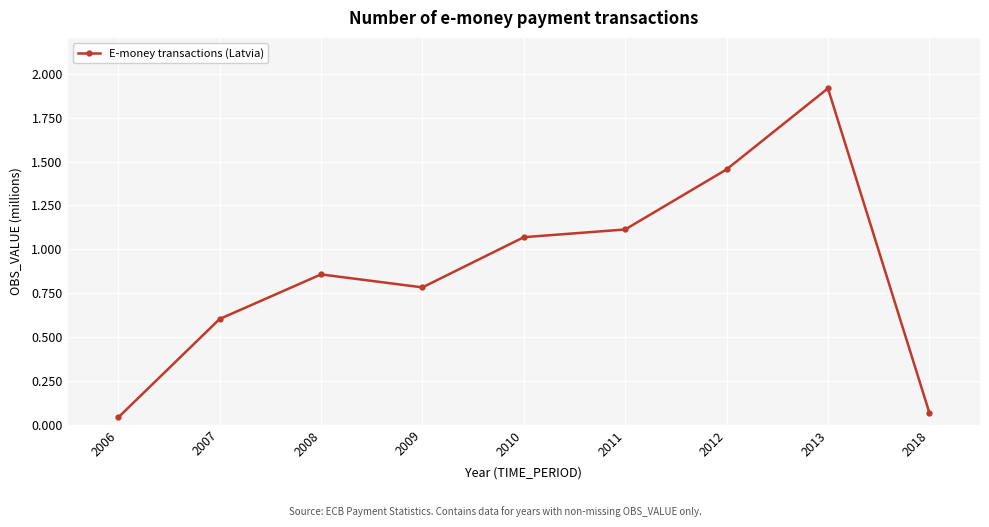

Is it true that the value at 2018 is 0.0?

False